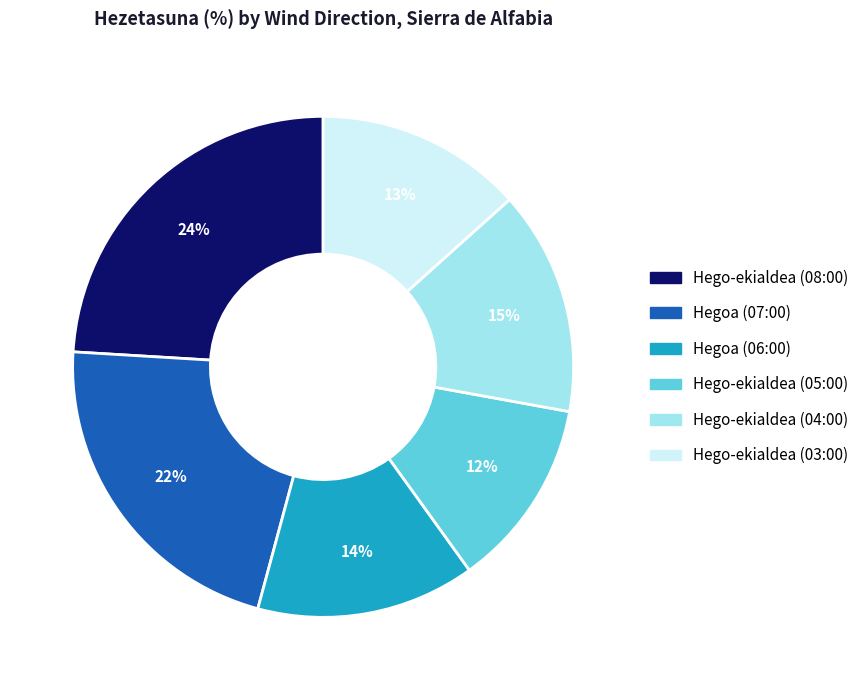

To the nearest percent, what is the difference between the largest and smallest slice percentages?

12%